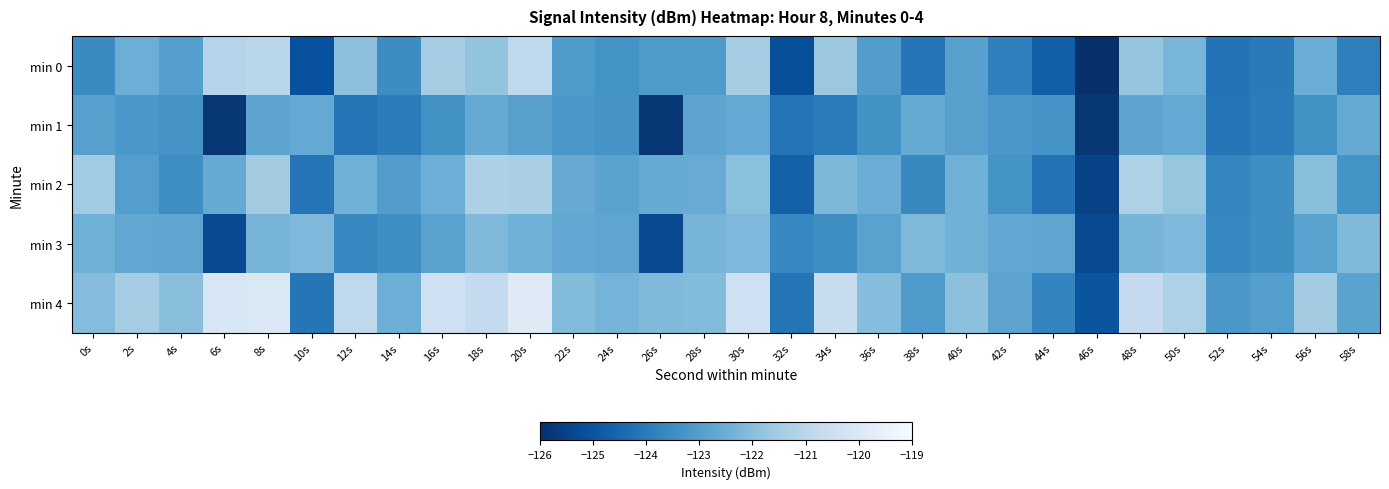

What is the greatest value displayed?

-119.9